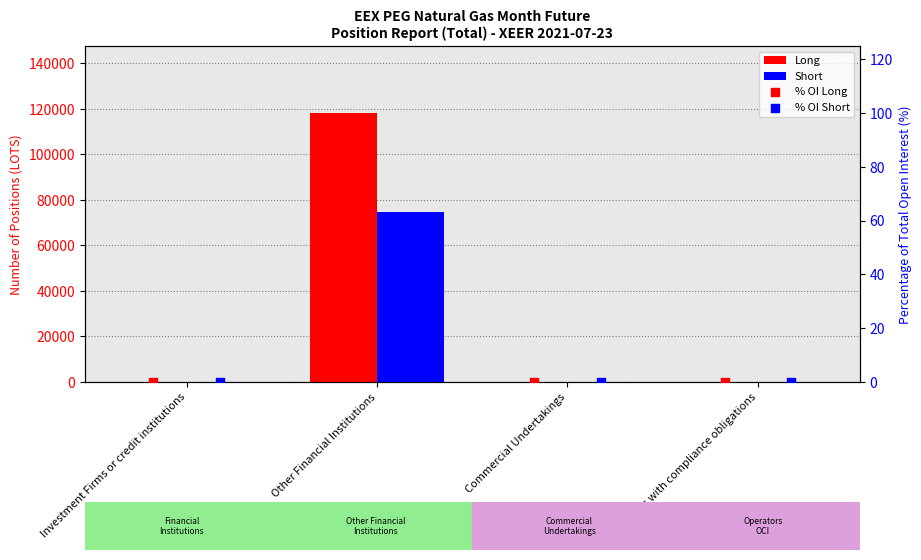

Which series has the largest total across all categories?

Long